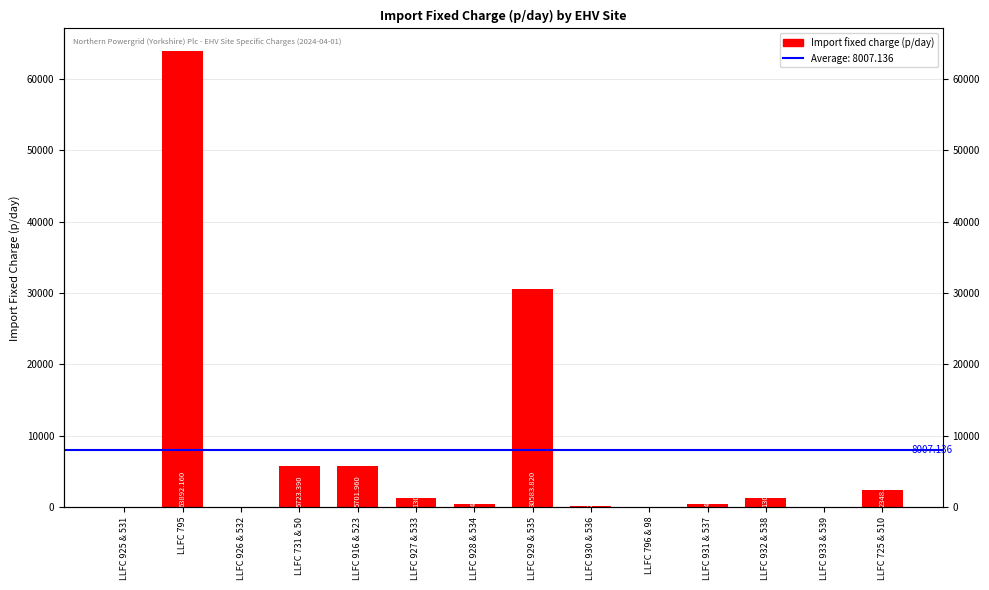

True or false: the data shows 410.9 at LLFC 932 & 538.

False